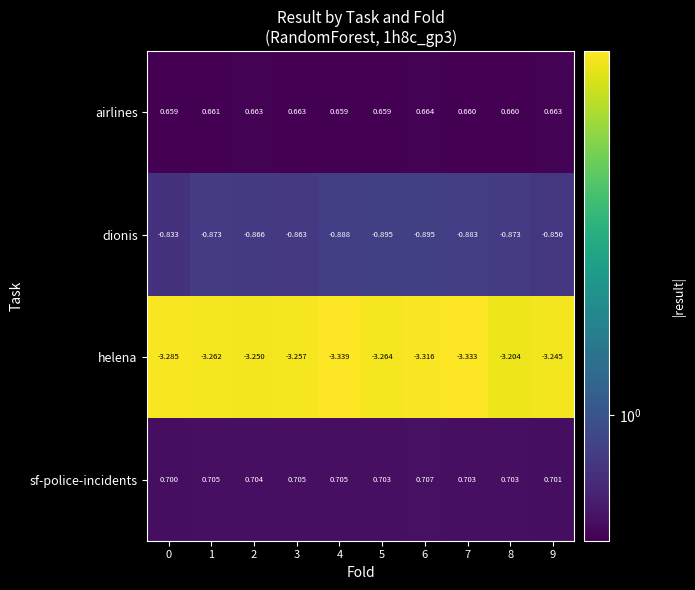

List the series in order of their peak value, lowest first.

helena, dionis, airlines, sf-police-incidents